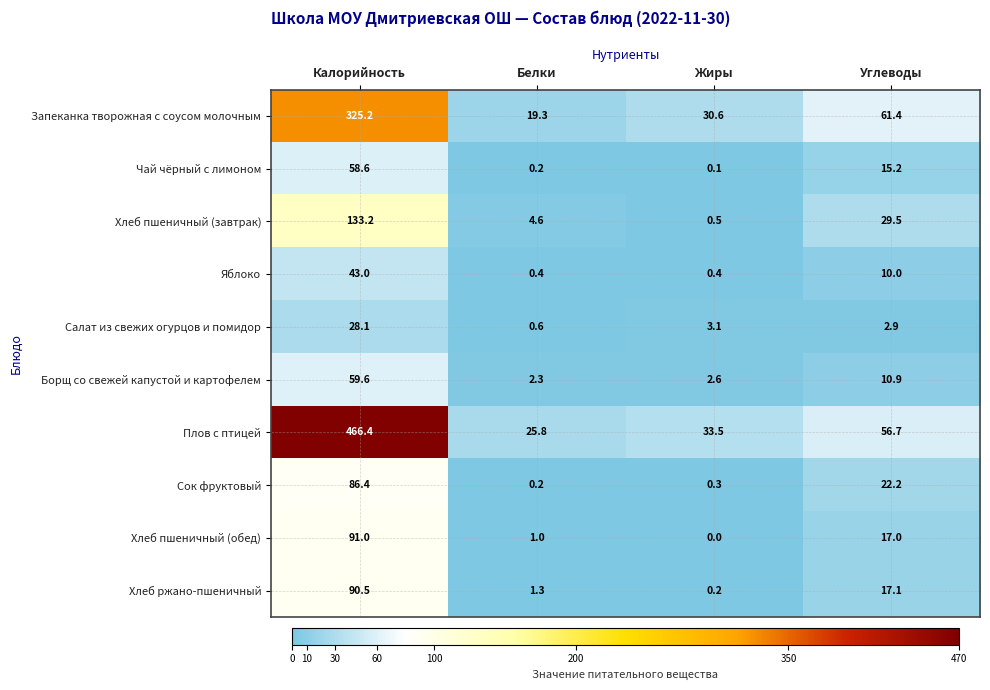

What is the average value of the Запеканка творожная с соусом молочным series?

109.1